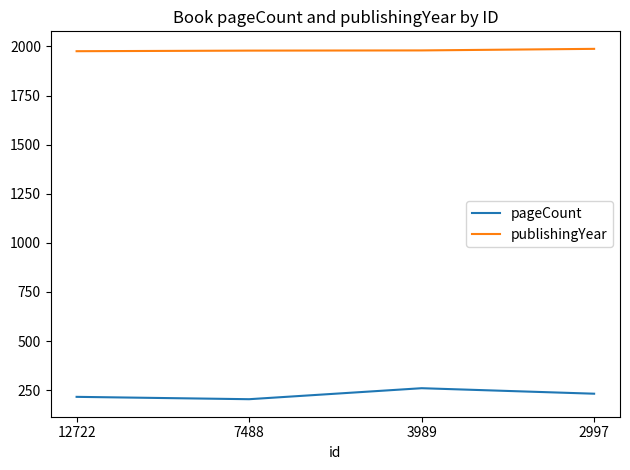

Rank the series by their maximum value, from lowest to highest.

pageCount, publishingYear